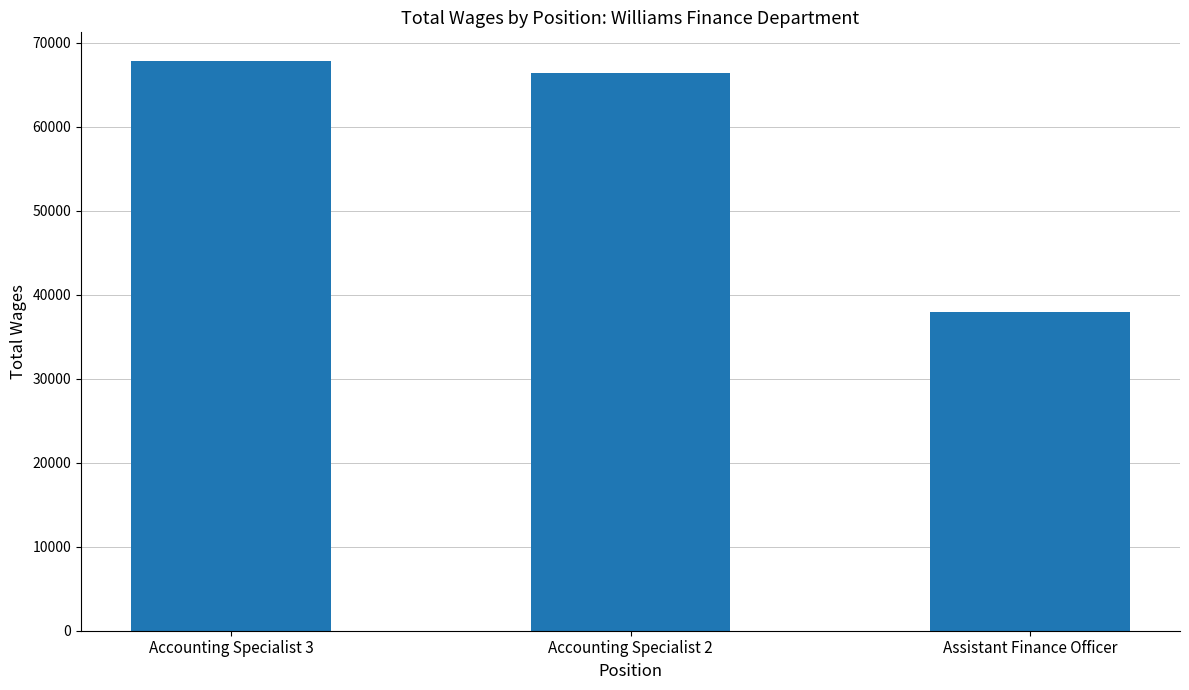

Does the chart contain stacked bars?

No